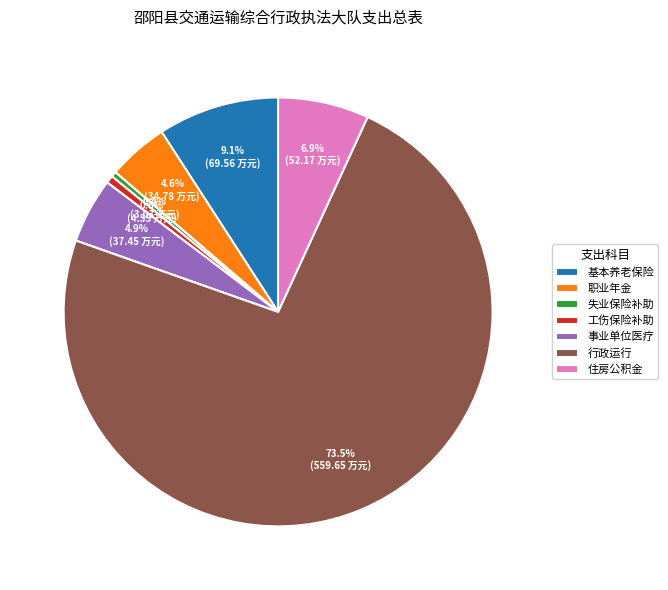

What is the ratio of the value at 职业年金 to the value at 失业保险补助?

11.5